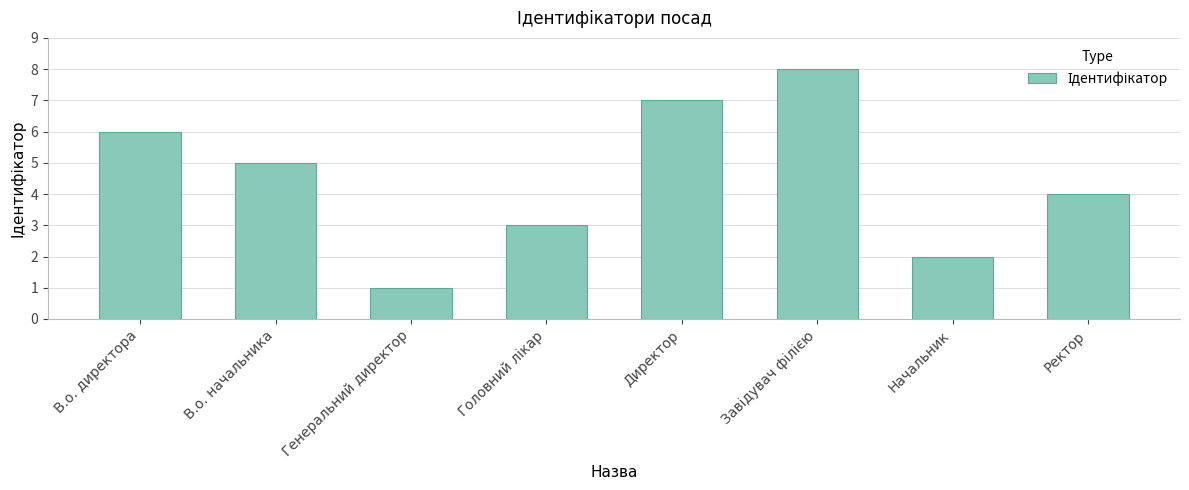

What is the greatest value displayed?

8